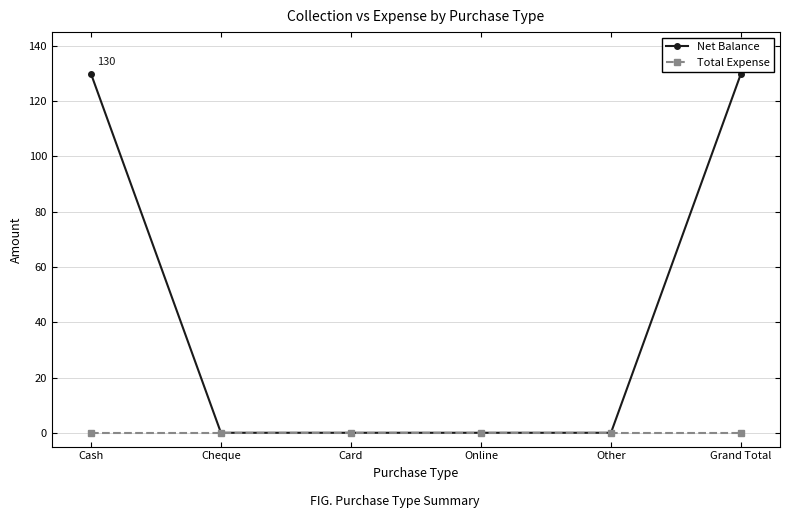

How many categories are shown in the chart?

6